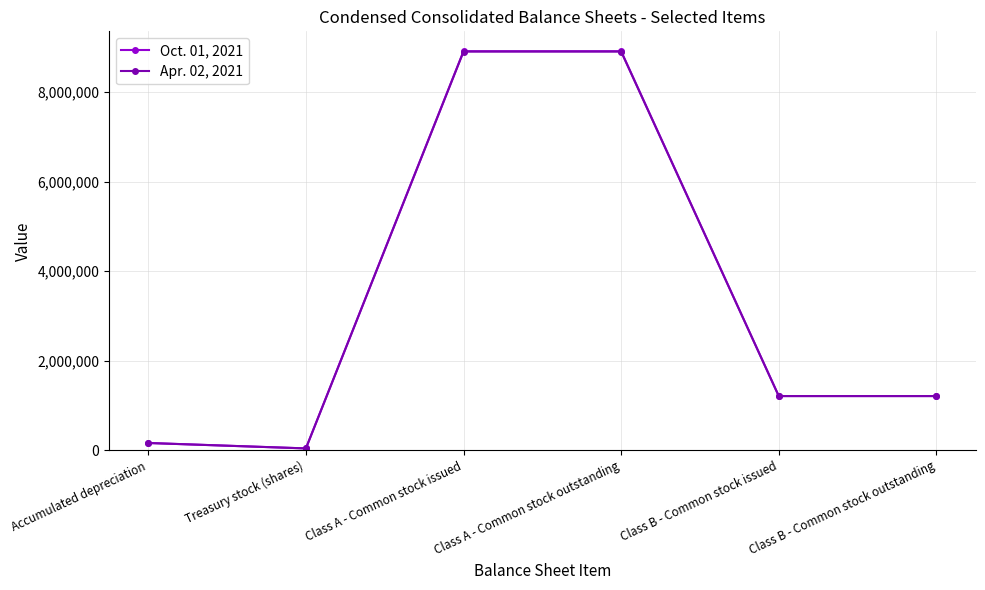

Which series has the largest range (max minus min)?

Oct. 01, 2021